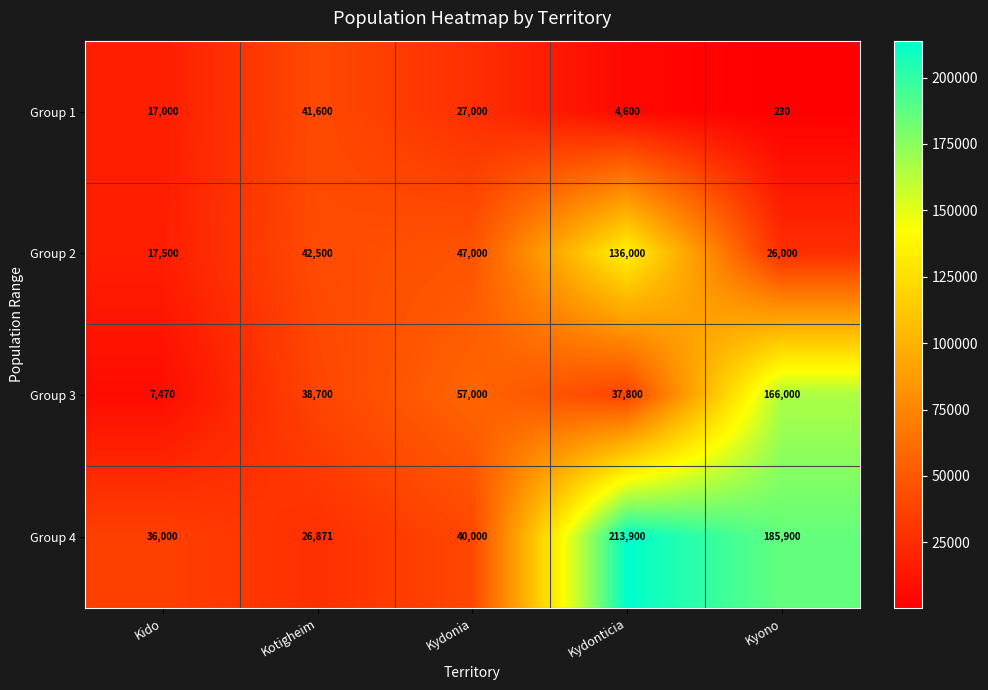

Rank the series by their maximum value, from lowest to highest.

Group 1, Group 2, Group 3, Group 4